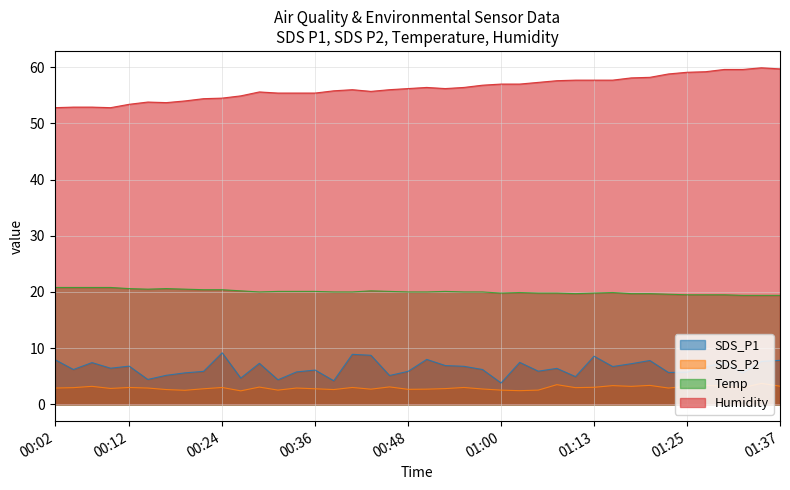

How many categories are shown in the chart?

40